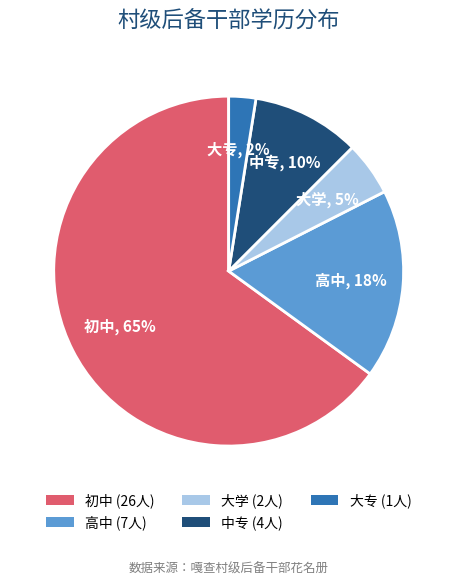

What is the largest slice in the pie chart?

初中